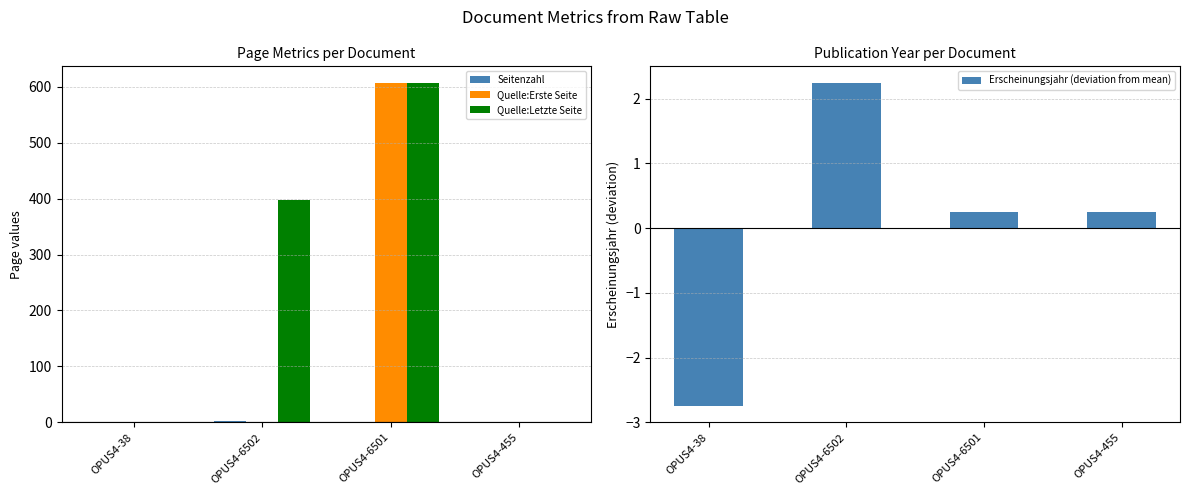

What is the label of the 4th bar from the left?

OPUS4-455